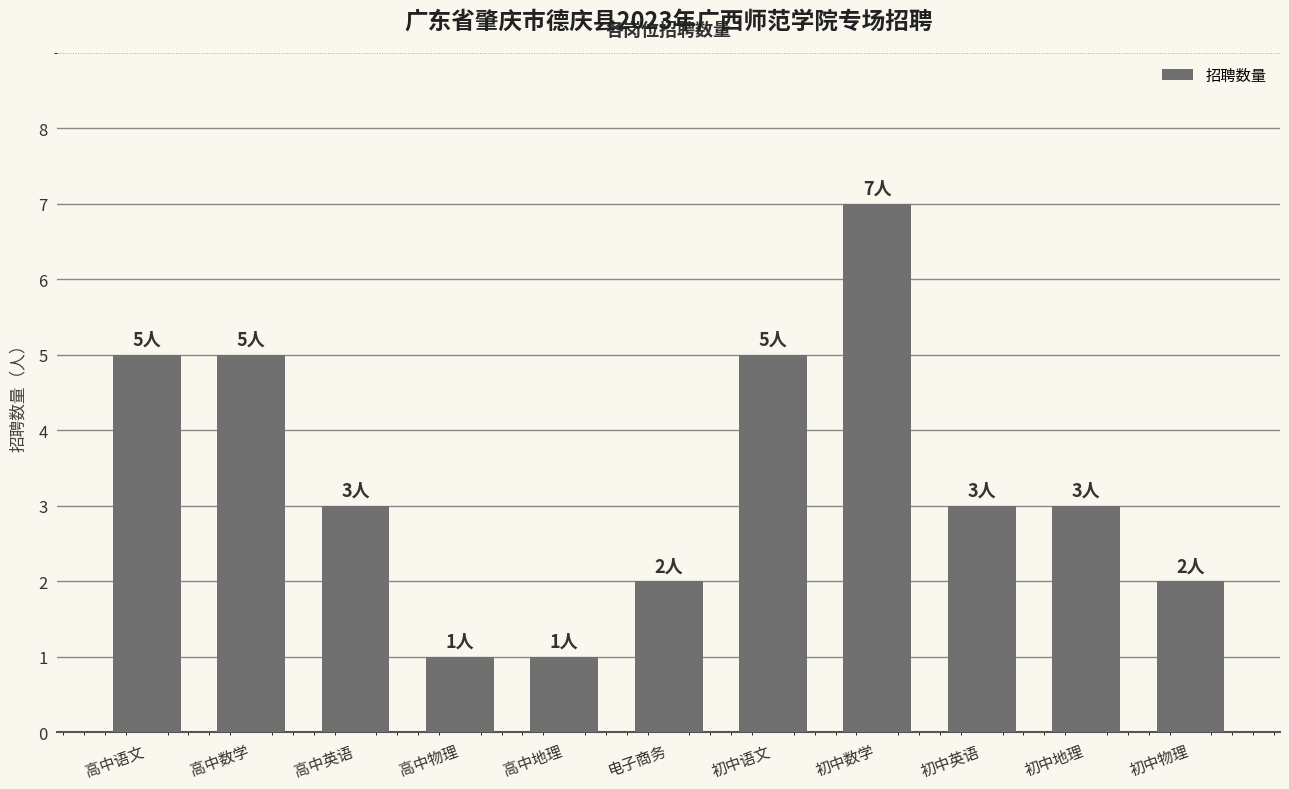

How many bars are there in total?

11